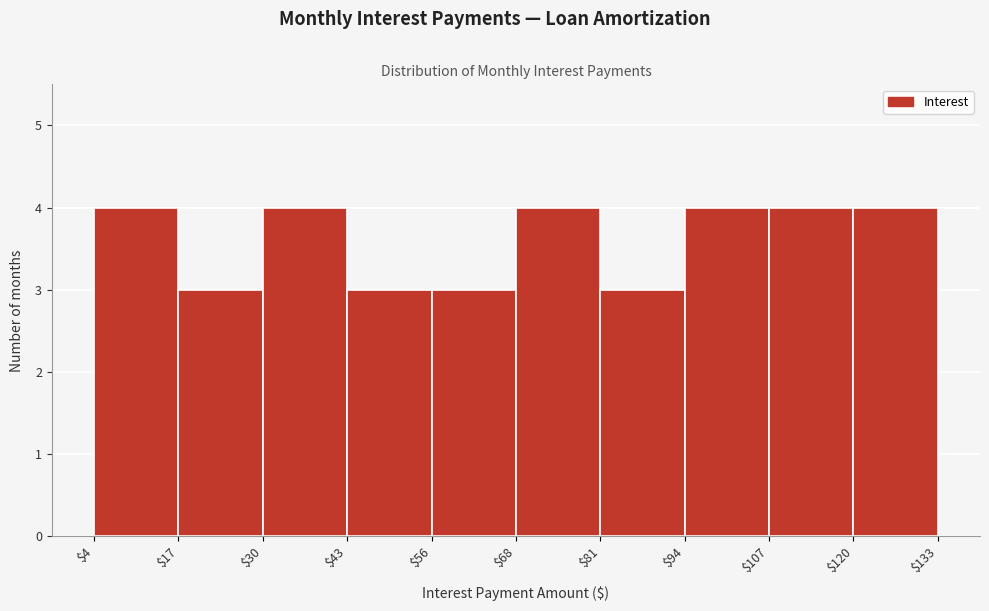

How tall is the bar that spans $107 to $120 on the x-axis? The values are not printed on the chart, so give them approximately, as read against the axis.

4